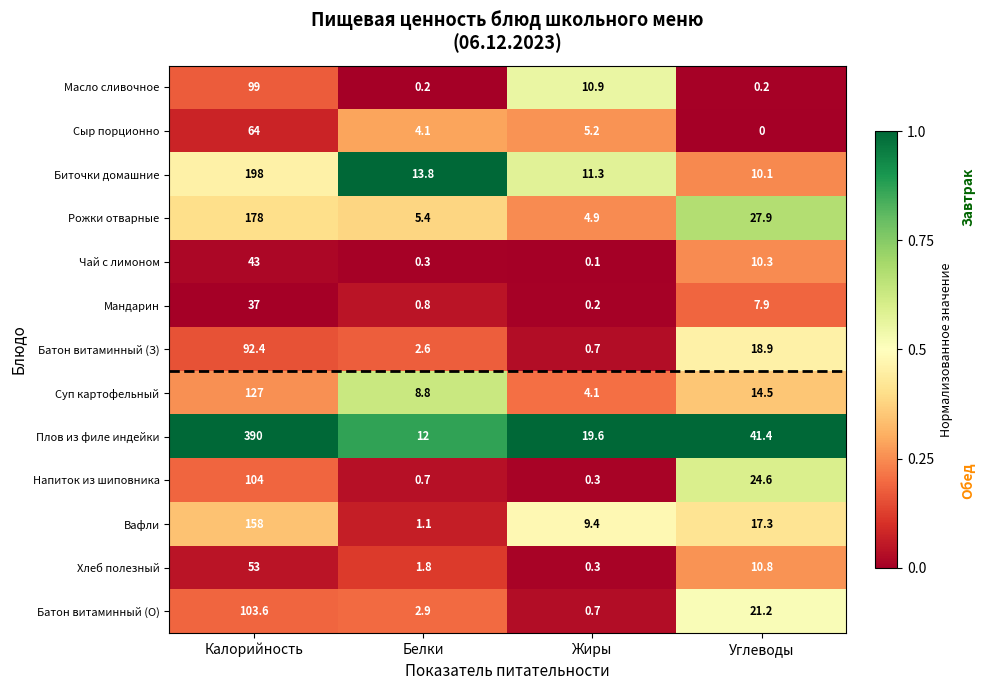

Which label corresponds to the largest value in the chart?

Калорийность